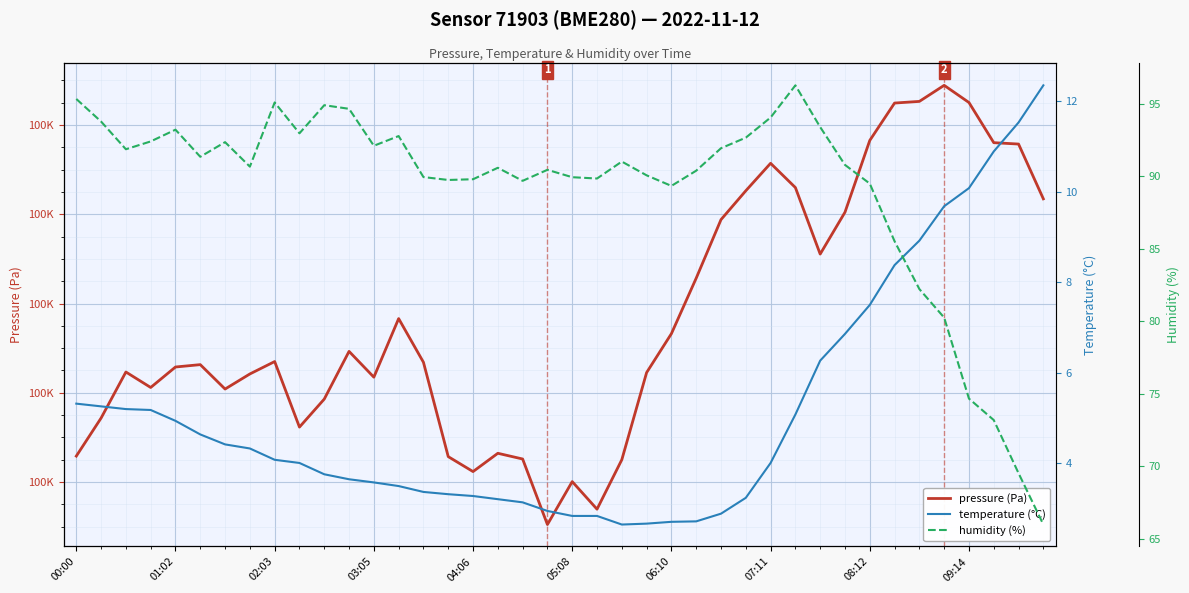

List the series in order of their peak value, highest first.

pressure (Pa), humidity (%), temperature (°C)